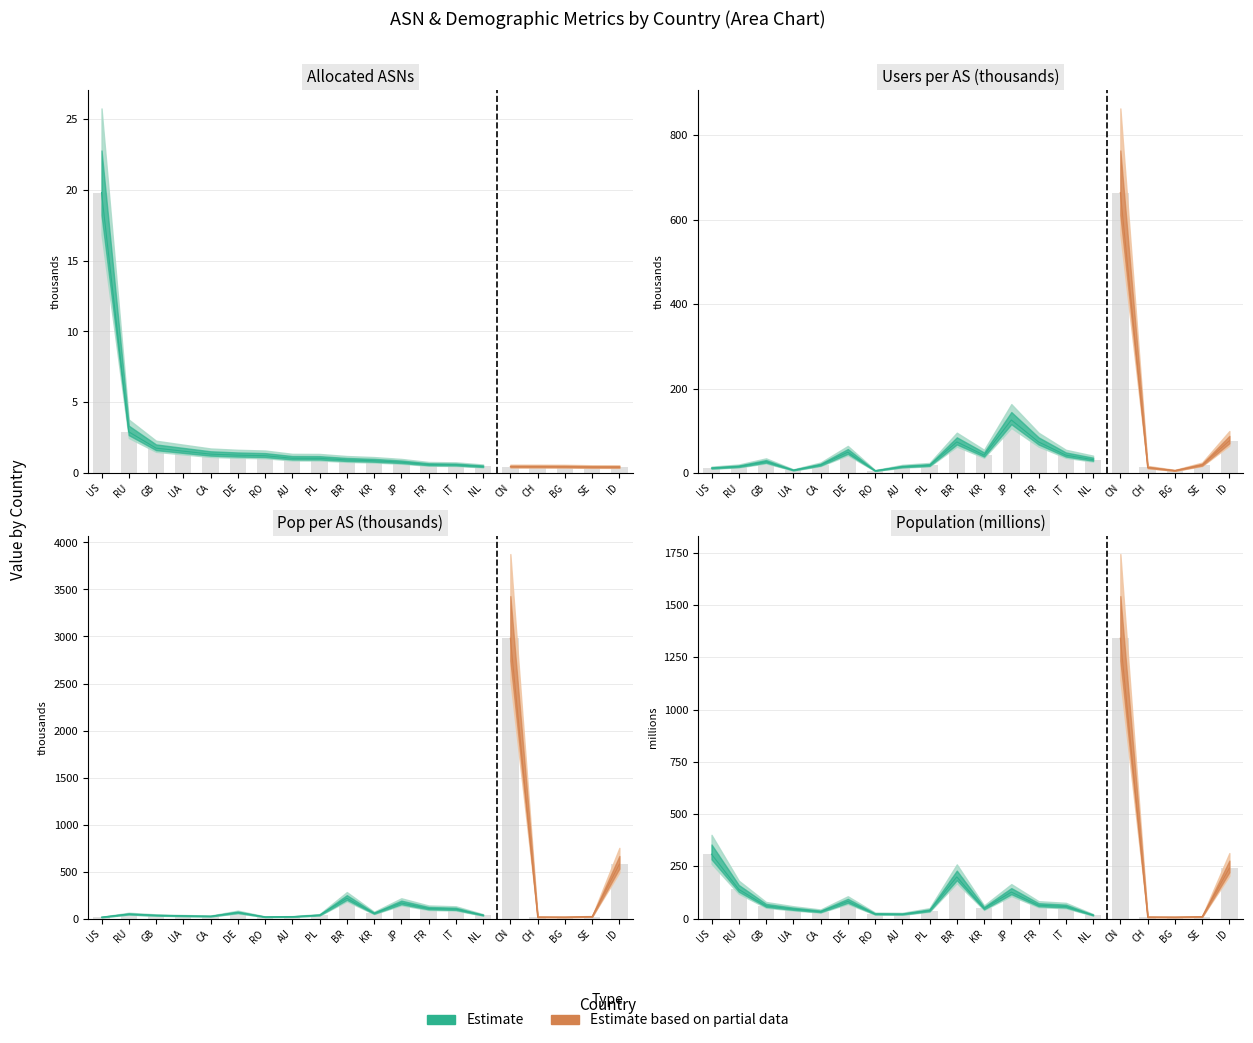

How many data points does each series have?

20